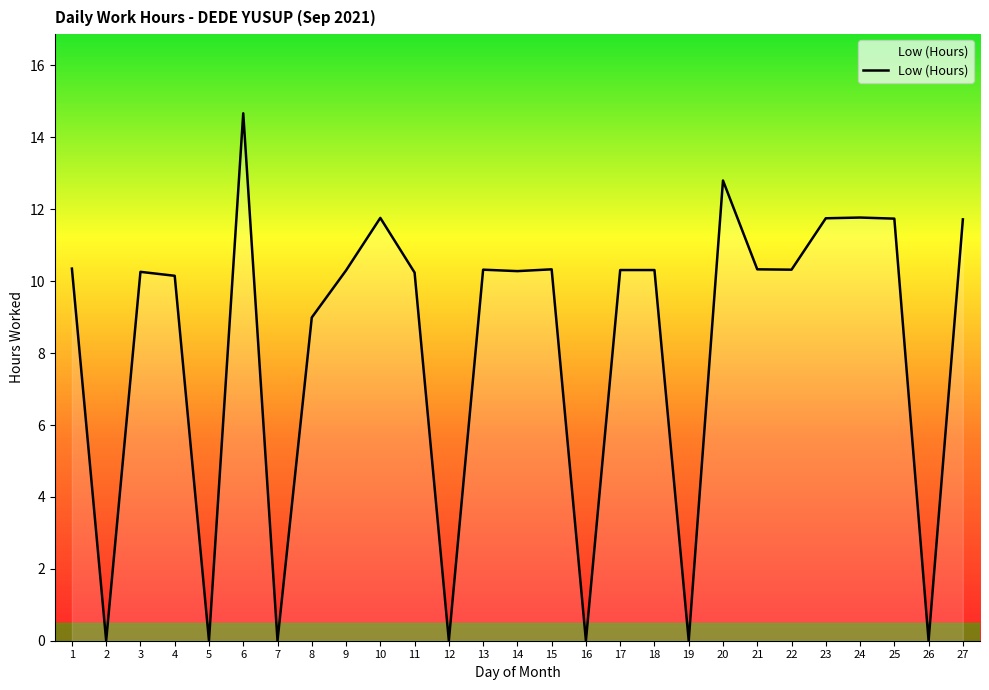

Is it true that the value at 20 is 12.8?

True